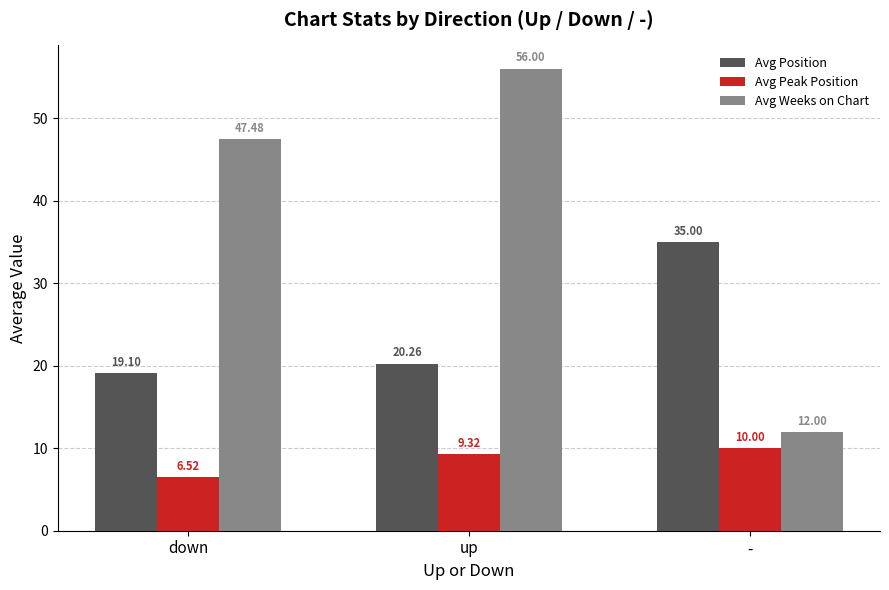

Count the Avg Weeks on Chart values in the range 12 to 56.

3